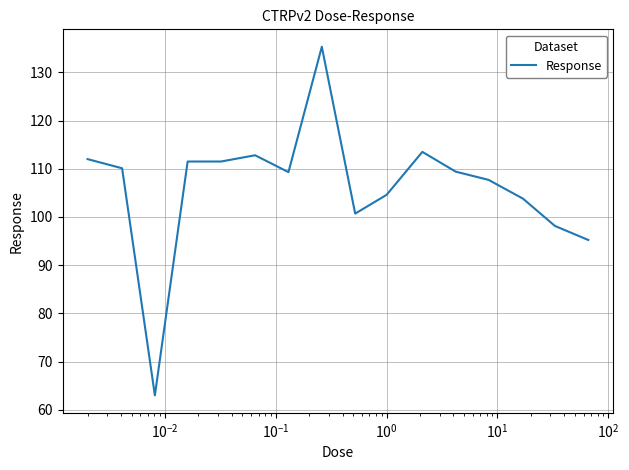

What is the maximum value shown in the chart?

135.3